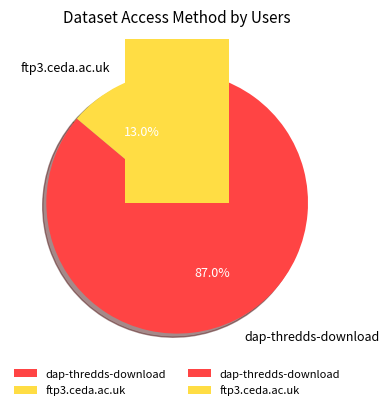

To the nearest percent, what portion does dap-thredds-download represent?

87%